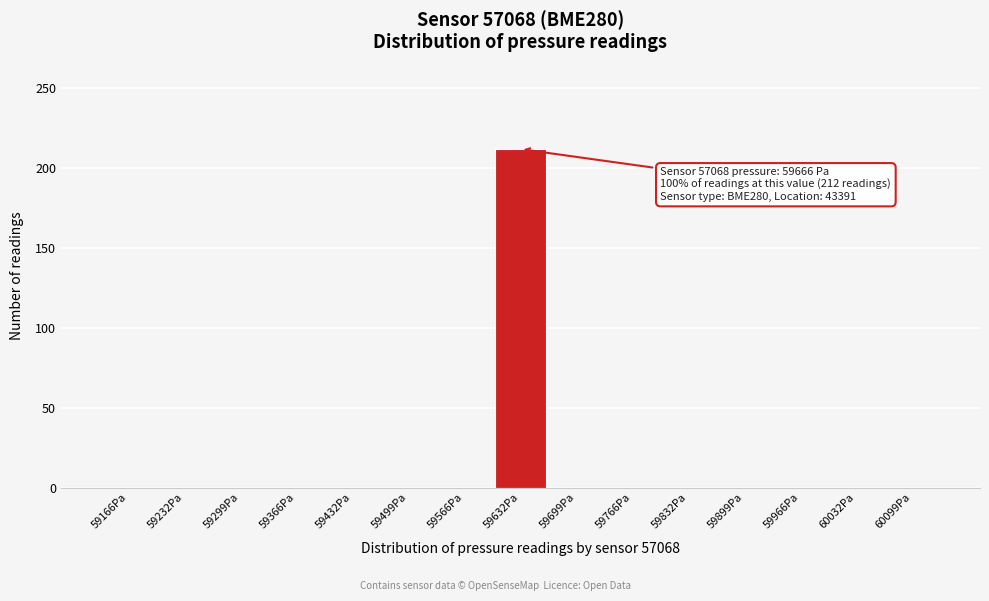

Reading left to right, extract all data points from this chart.

59166Pa=0	59232Pa=0	59299Pa=0	59366Pa=0	59432Pa=0	59499Pa=0	59566Pa=0	59632Pa=212	59699Pa=0	59766Pa=0	59832Pa=0	59899Pa=0	59966Pa=0	60032Pa=0	60099Pa=0